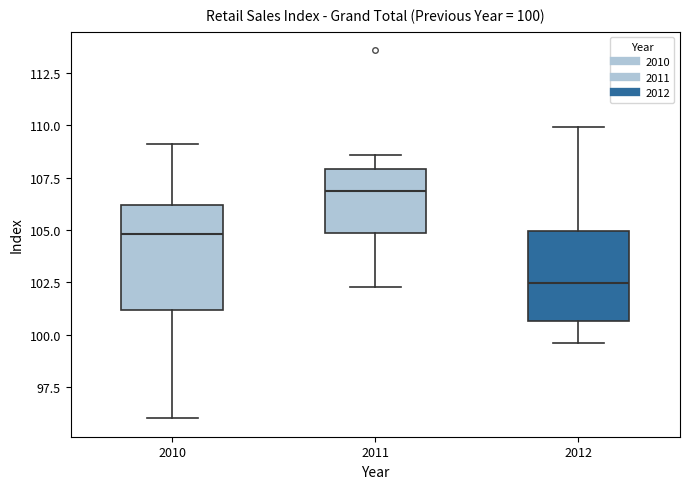

Which box's median line is the lowest?

2012